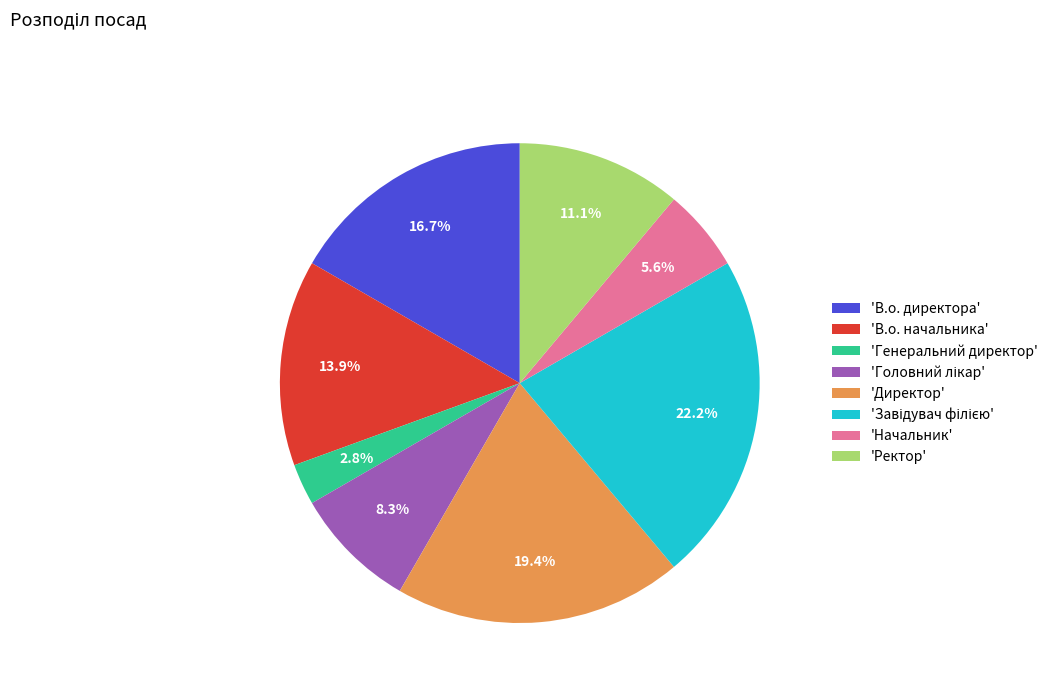

Does 'В.о. директора' account for over 50% of the chart?

No